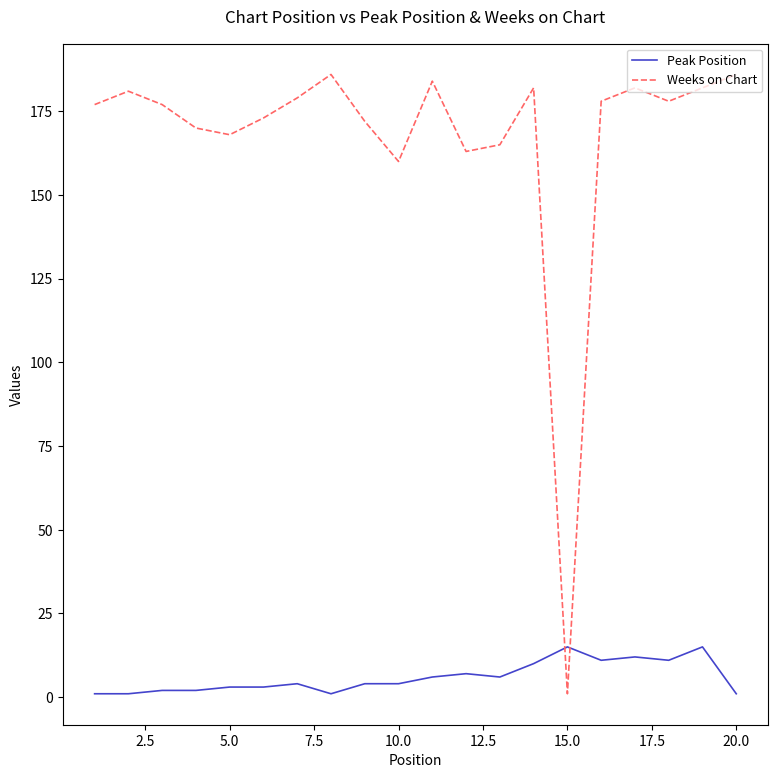

What are all the series names shown in the legend?

Peak Position, Weeks on Chart